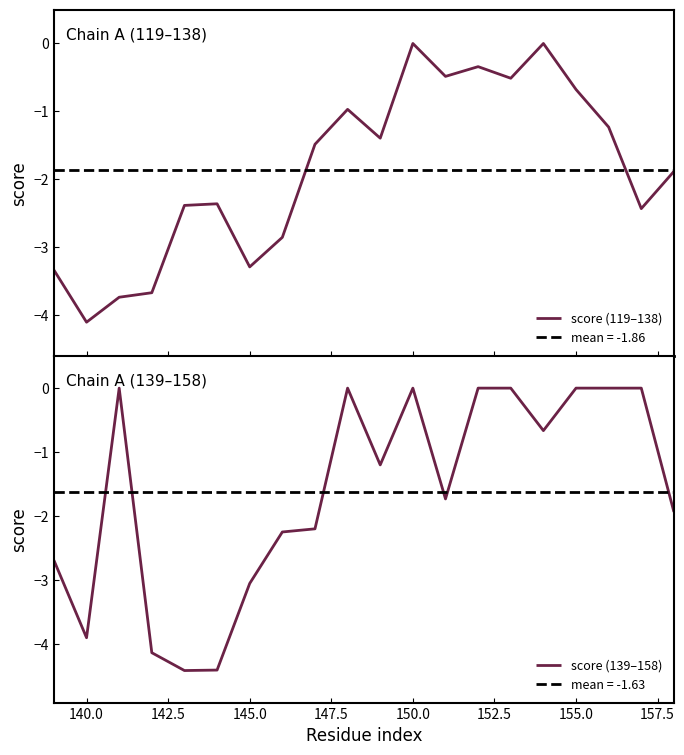

What is the lowest value of the score (139–158) series?

-4.4